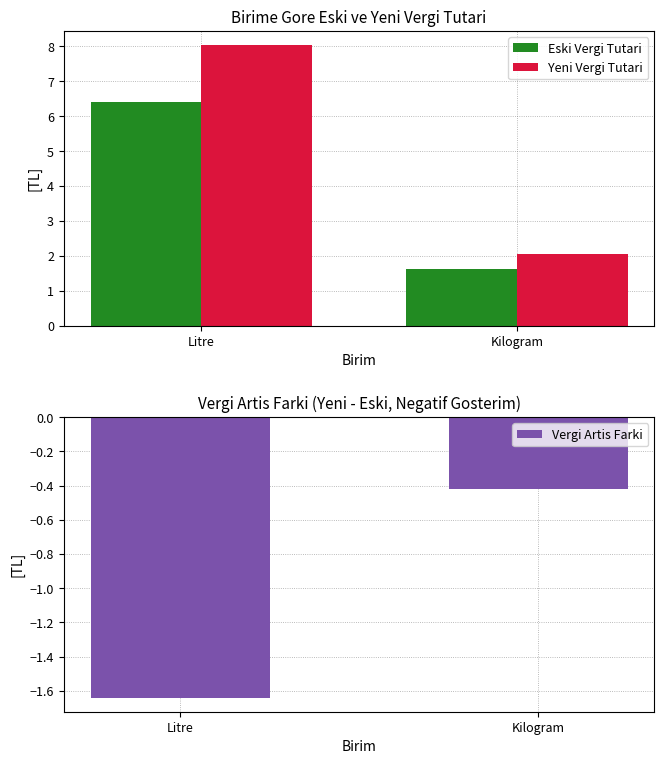

At which category is the sum across all series the highest?

Litre